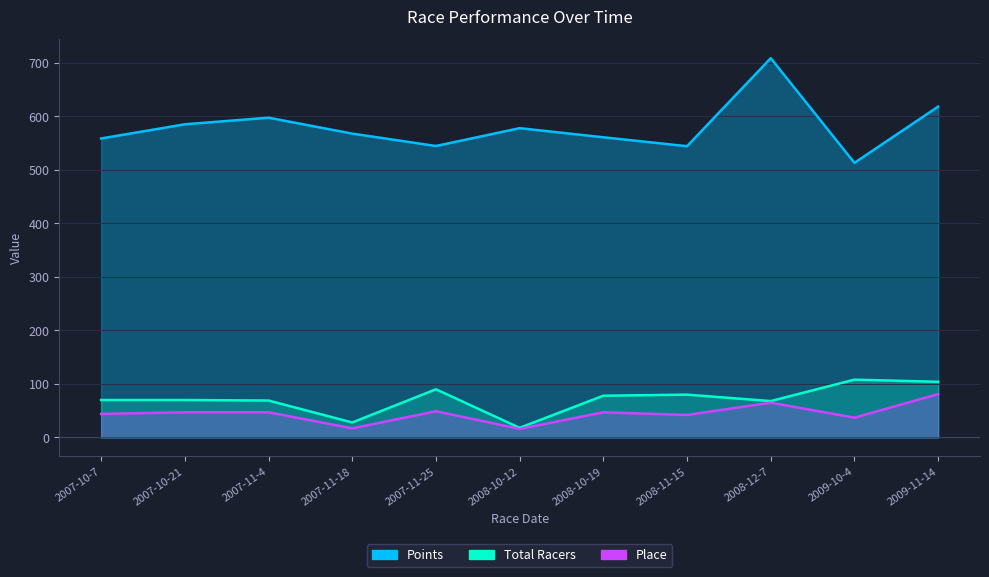

Where does the Place series first go above 47?

2007-11-25